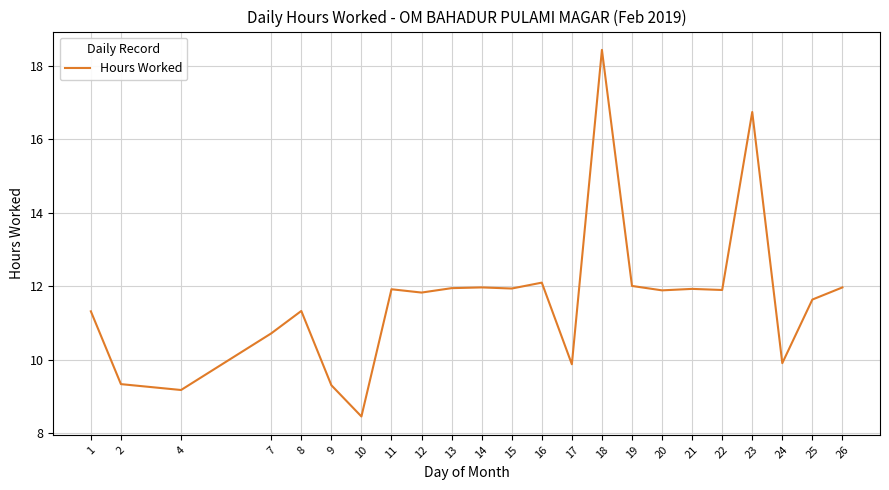

What is the average value?

11.6